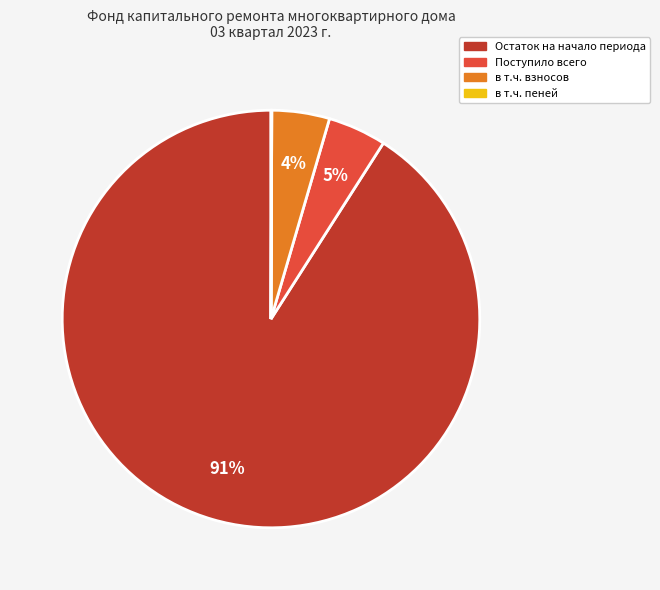

To the nearest percent, what is the average slice percentage?

25%